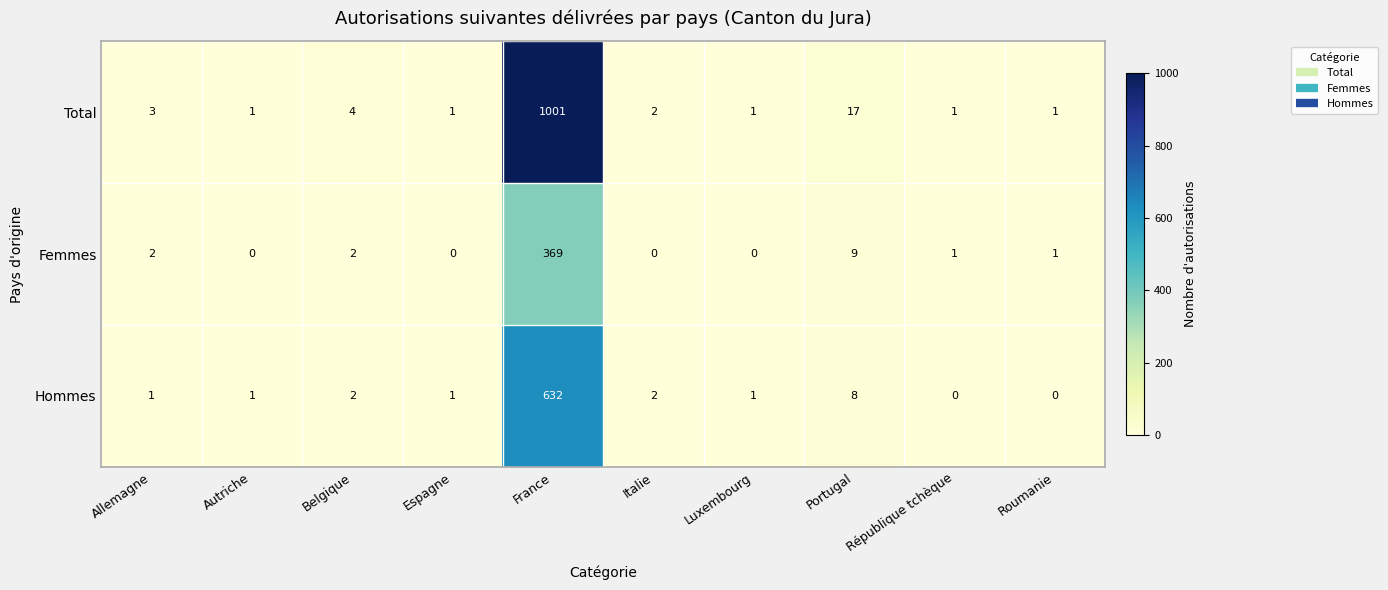

What is the difference between the maximum and minimum values in the Hommes series?

632